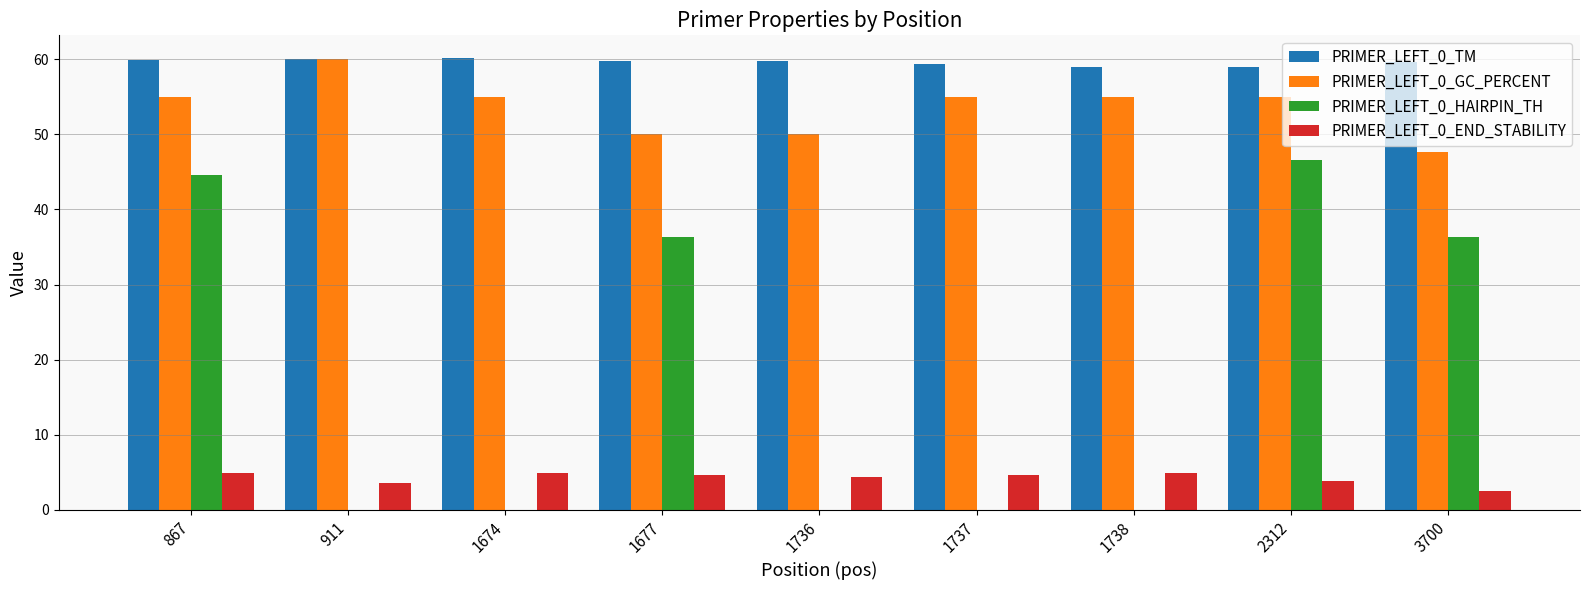

What is the maximum value shown in the chart?

60.2